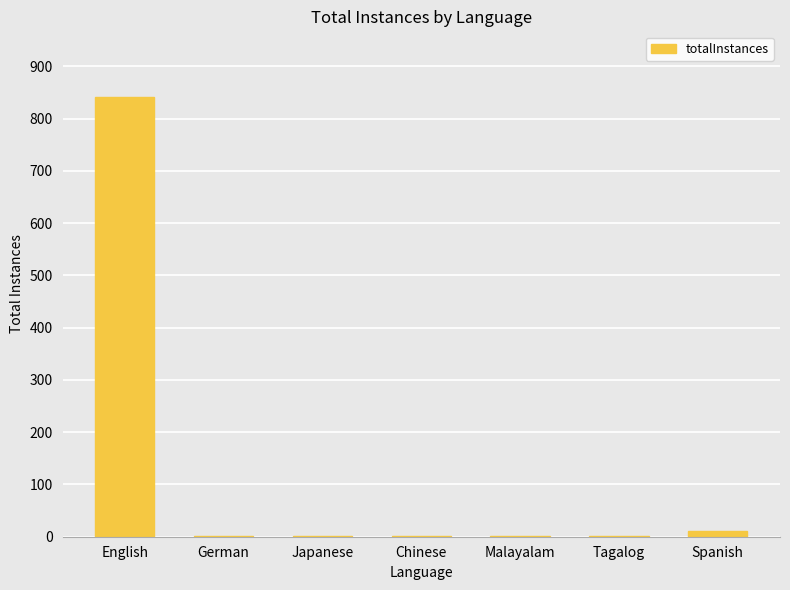

Which has a higher value, English or Chinese?

English